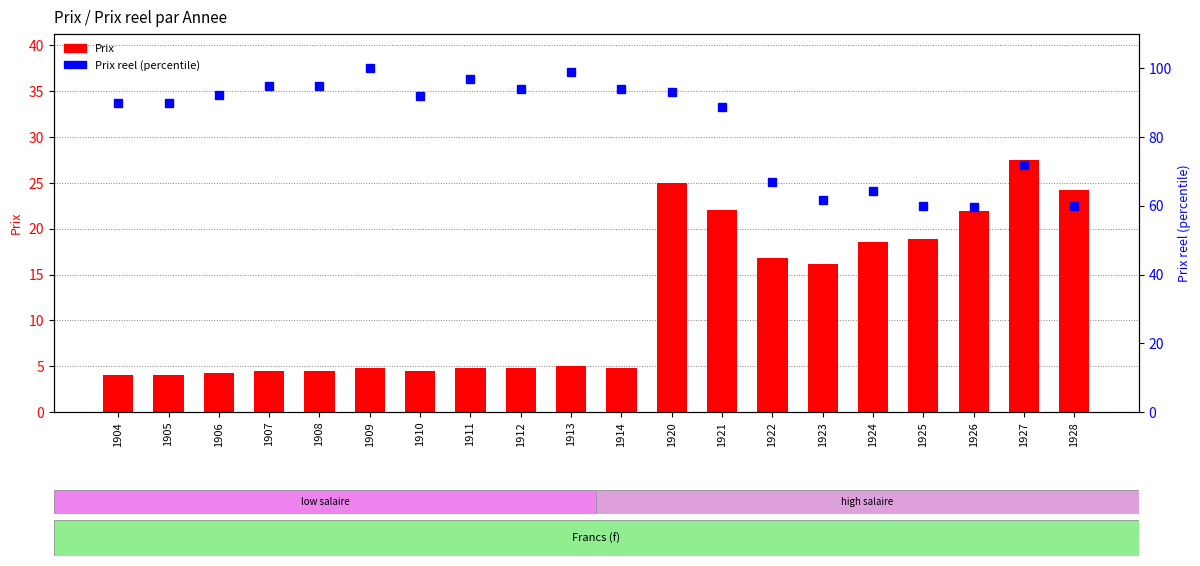

At which label is Prix closest to 15?

1923